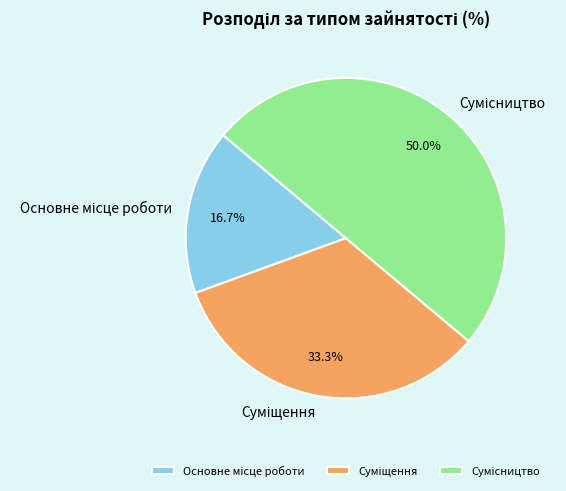

Is Основне місце роботи the majority of the pie?

No